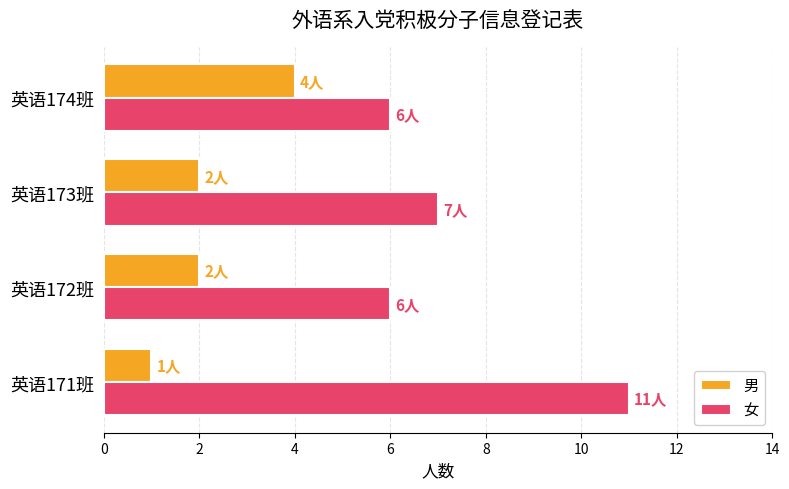

What is the smallest value displayed?

1